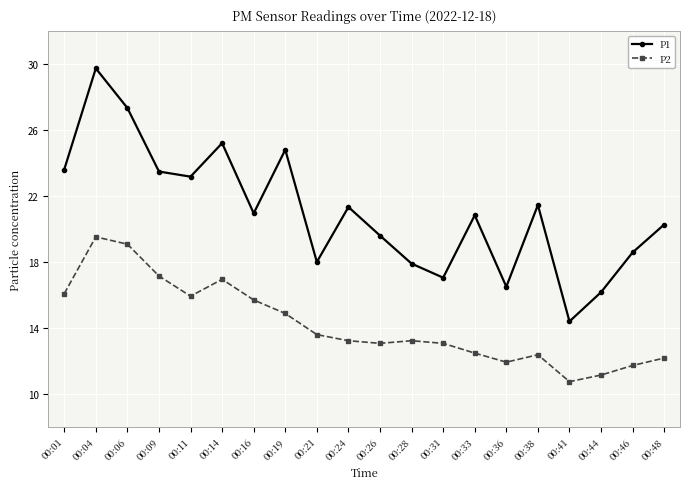

True or false: P1 and P2 intersect in this chart.

False